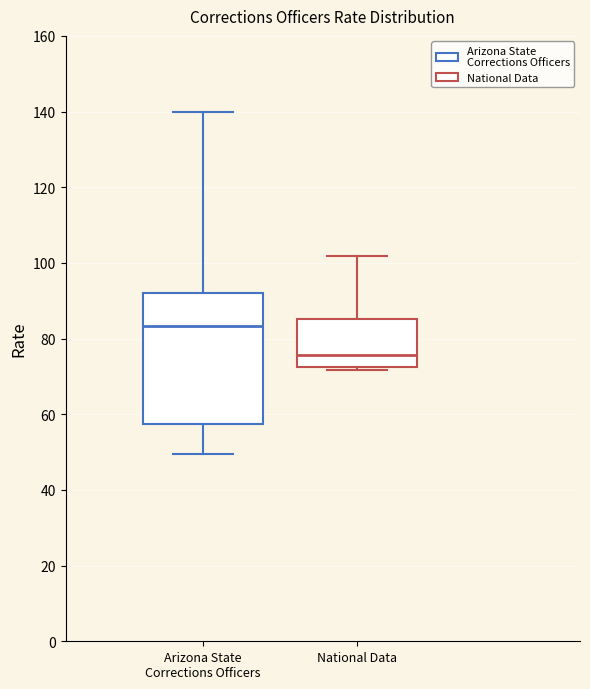

Reading left to right, read every box against the y-axis: the position of its median line, the range the box covers, and the ends of its whiskers. The values are not printed on the chart, so give them approximately, as read against the axis.

Arizona State Corrections Officers: median 84, box 58 to 92, whiskers 50 to 140
National Data: median 76, box 72 to 86, whiskers 72 (just below the box's lower edge) to 102